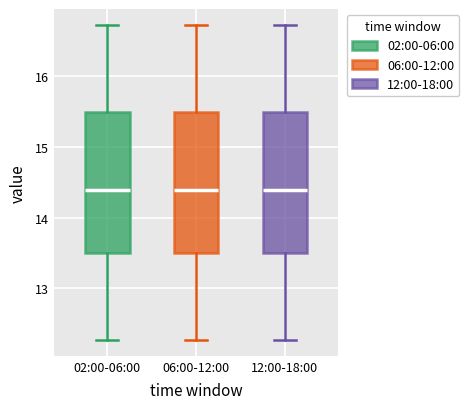

Reading left to right, read every box against the y-axis: the position of its median line, the range the box covers, and the ends of its whiskers. The values are not printed on the chart, so give them approximately, as read against the axis.

02:00-06:00: median 14.4, box 13.5 to 15.5, whiskers 12.3 to 16.7
06:00-12:00: median 14.4, box 13.5 to 15.5, whiskers 12.3 to 16.7
12:00-18:00: median 14.4, box 13.5 to 15.5, whiskers 12.3 to 16.7